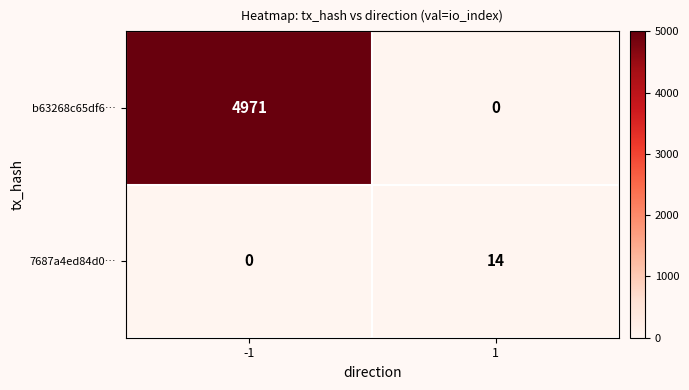

What is the difference between the b63268c65df6… values at 1 and -1?

4971